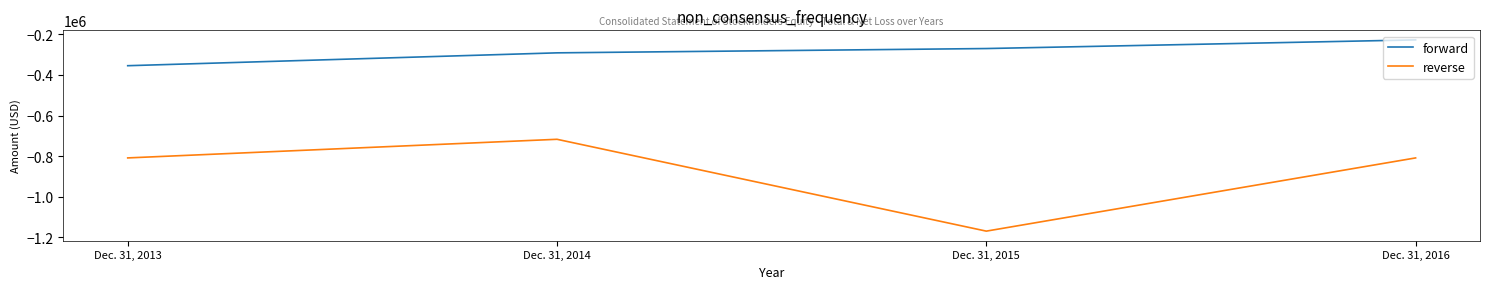

List the series in order of their overall mean, highest first.

forward, reverse